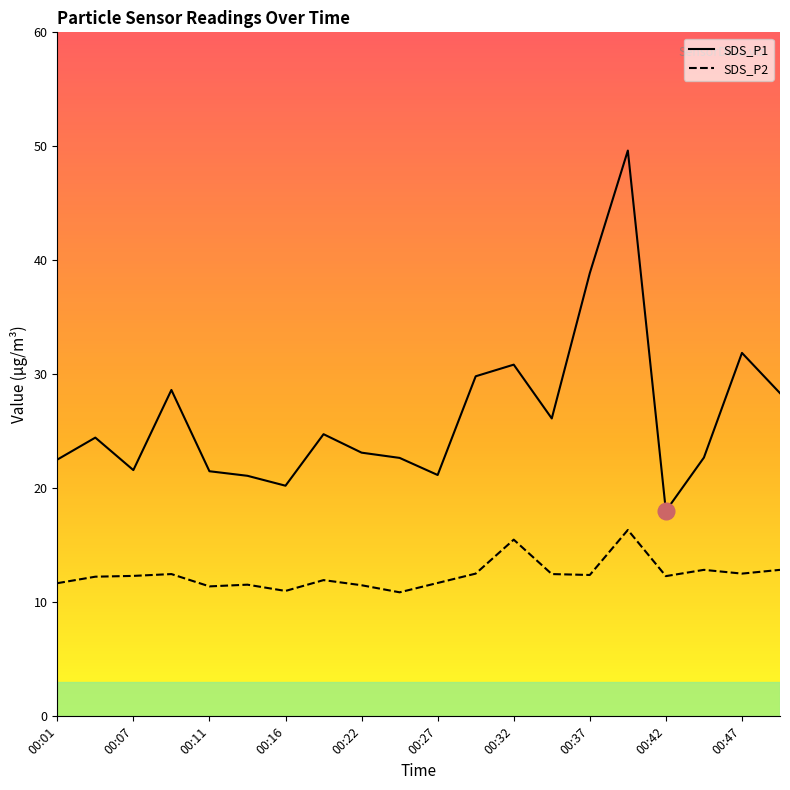

What is the smallest value displayed?

10.9